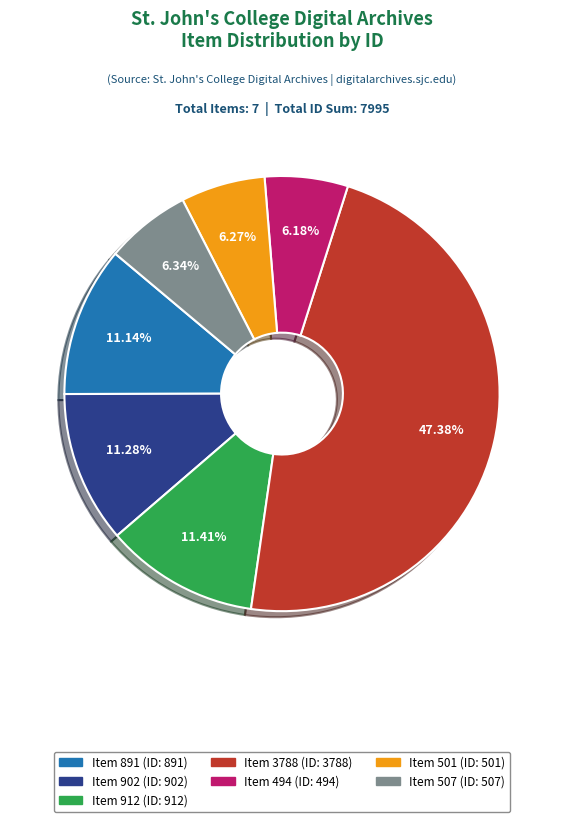

Does any single category account for the majority?

No